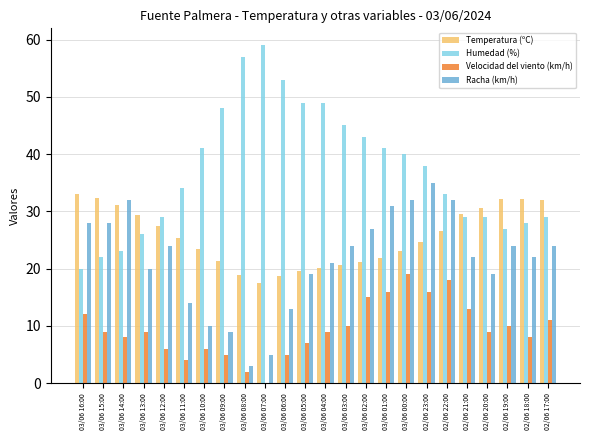

At which label does Humedad (%) reach its peak?

03/06 07:00